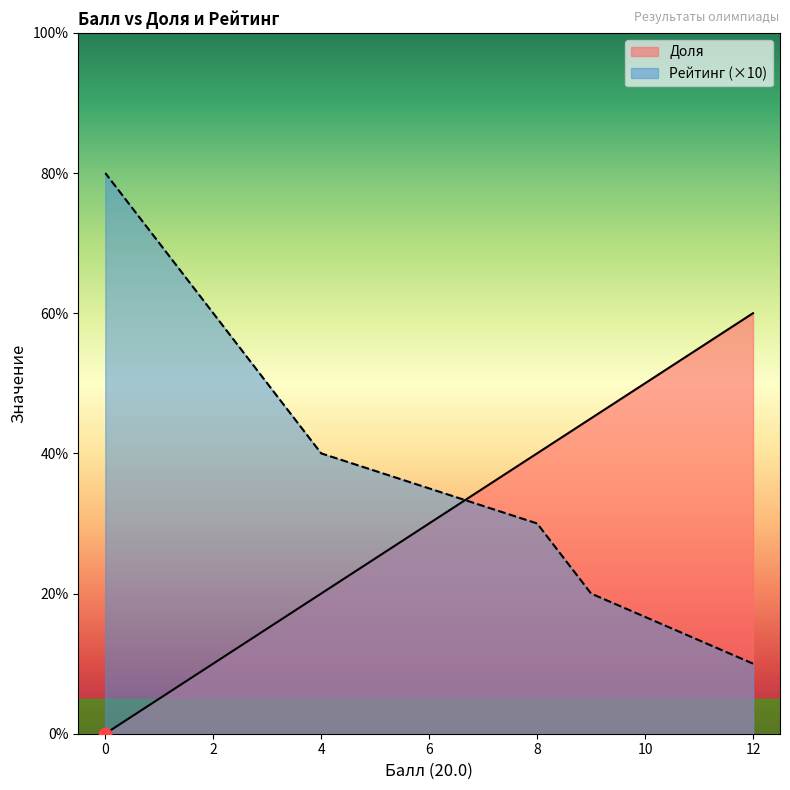

What is the total value across all series at 8?

70